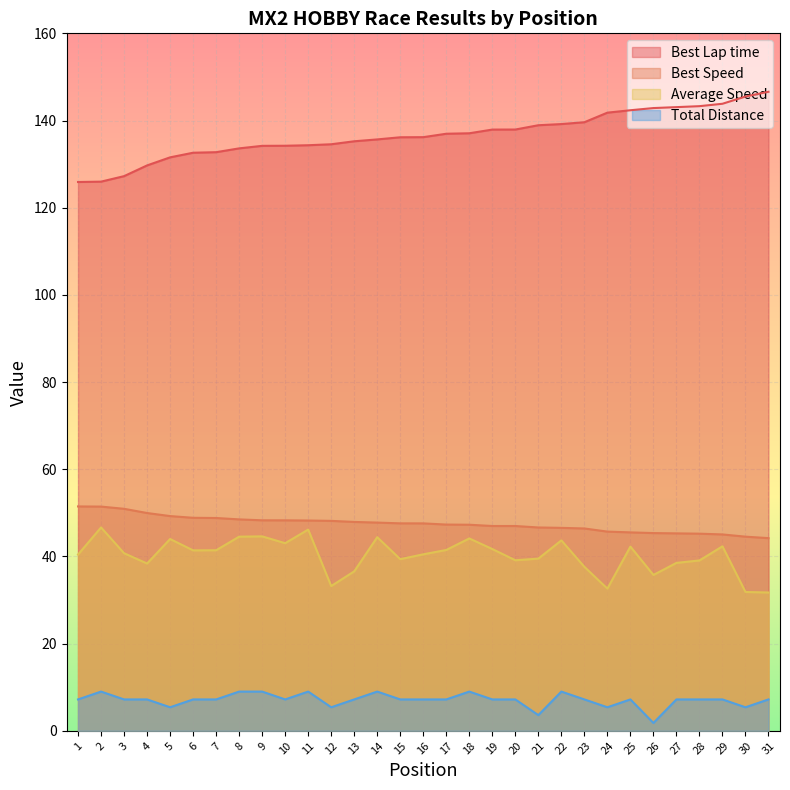

True or false: Total Distance and Best Lap time cross at least once.

False